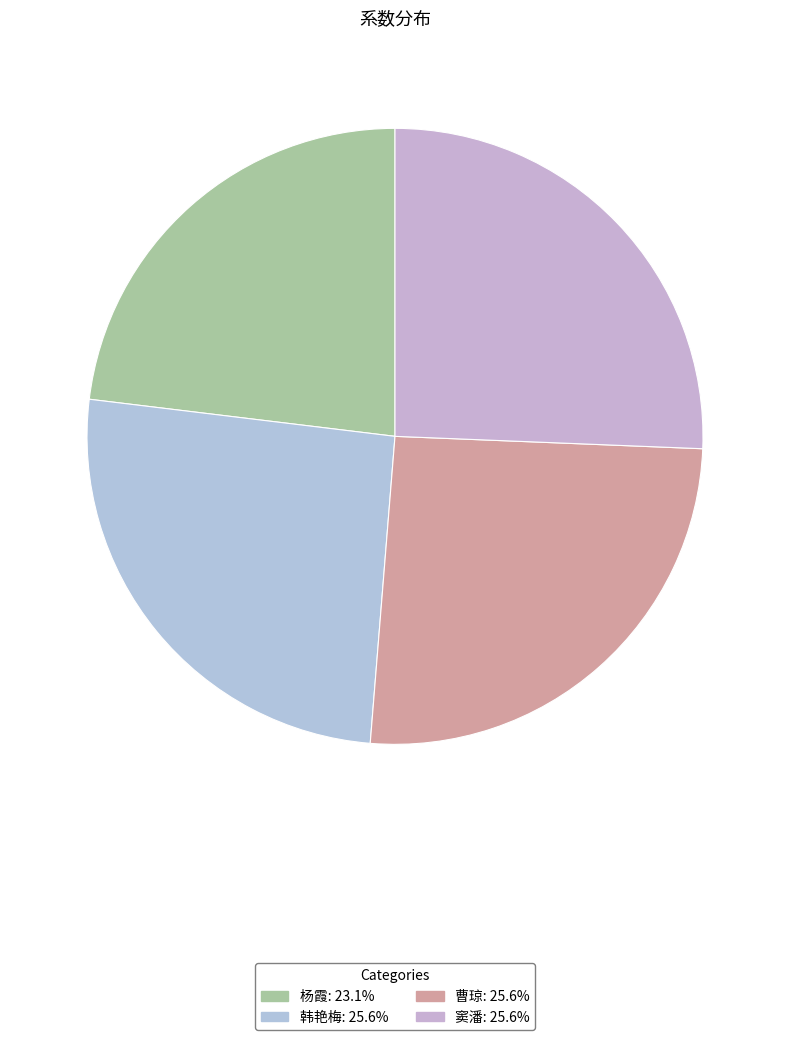

Count the number of slices in the pie.

4